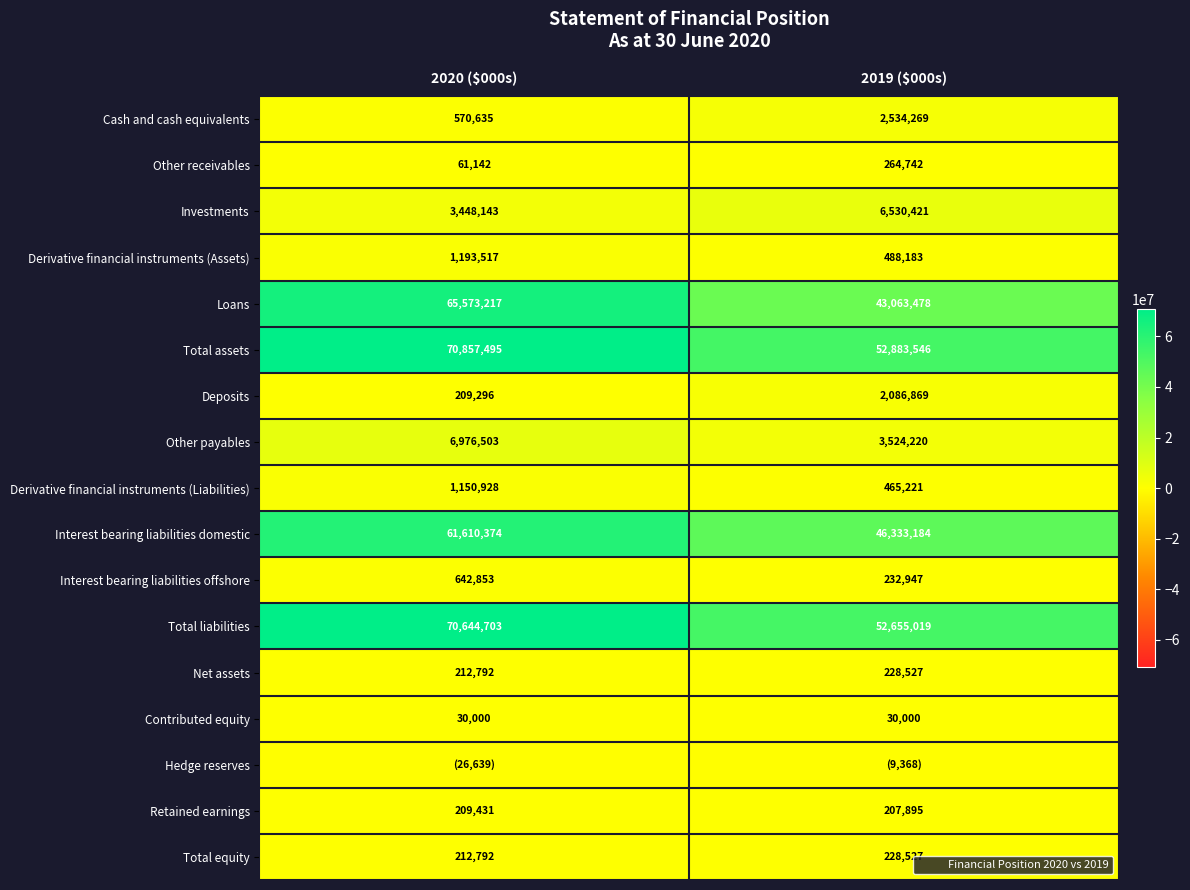

Rank the series by their maximum value, from highest to lowest.

Total assets, Total liabilities, Loans, Interest bearing liabilities domestic, Other payables, Investments, Cash and cash equivalents, Deposits, Derivative financial instruments (Assets), Derivative financial instruments (Liabilities), Interest bearing liabilities offshore, Other receivables, Net assets, Total equity, Retained earnings, Contributed equity, Hedge reserves